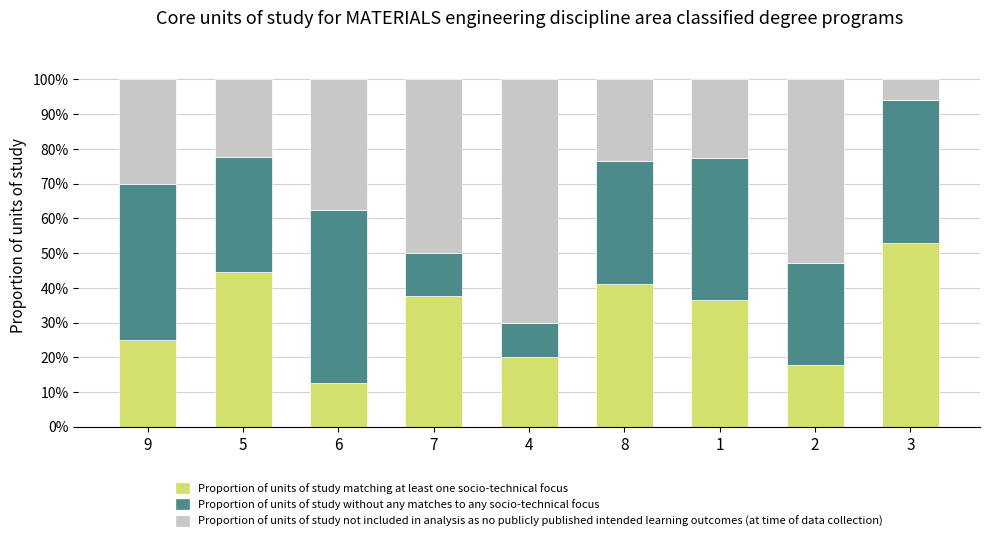

What is the sum of all Proportion of units of study matching at least one socio-technical focus values?

287.6